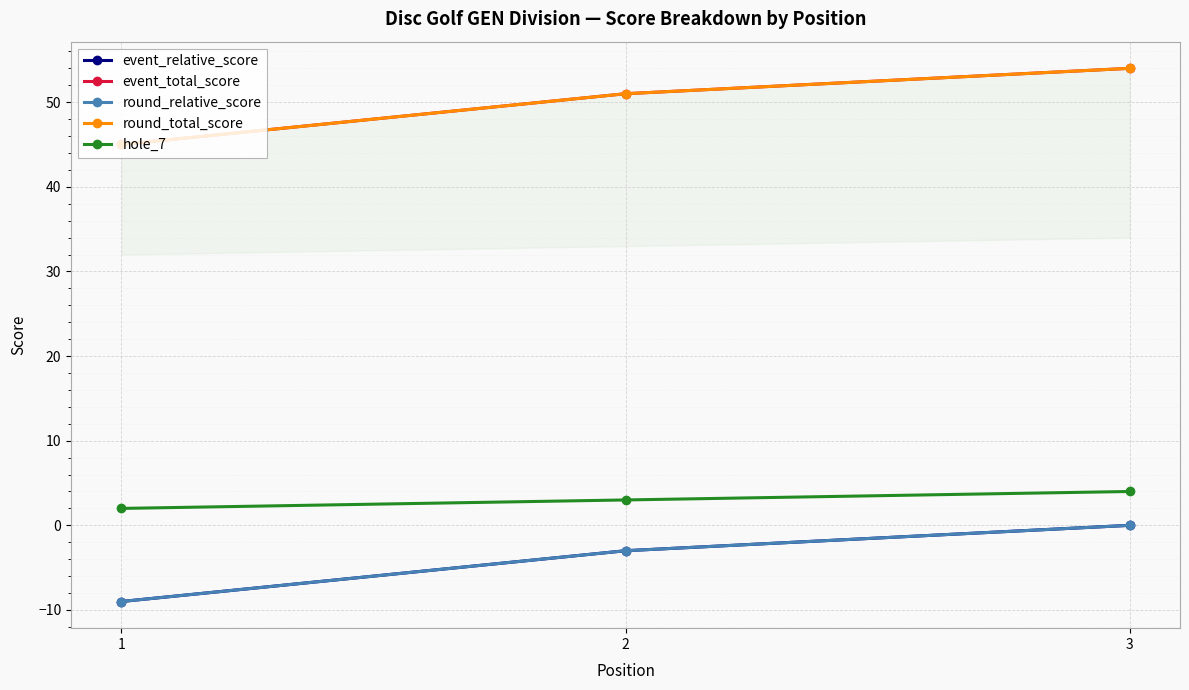

Between 2 and 3, which series saw the biggest shift?

event_relative_score